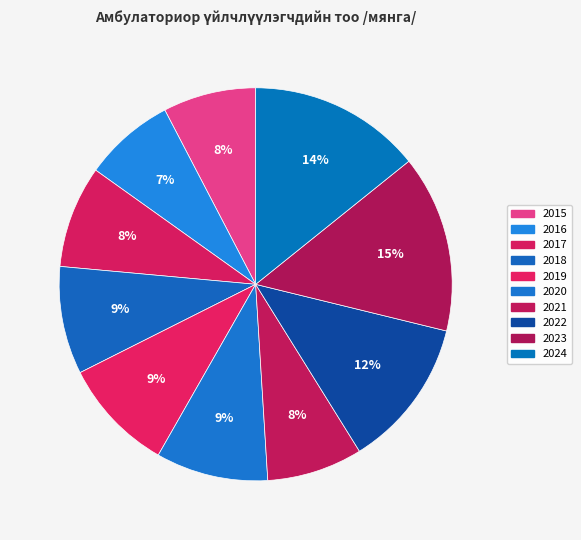

How many slices are in this pie chart?

10